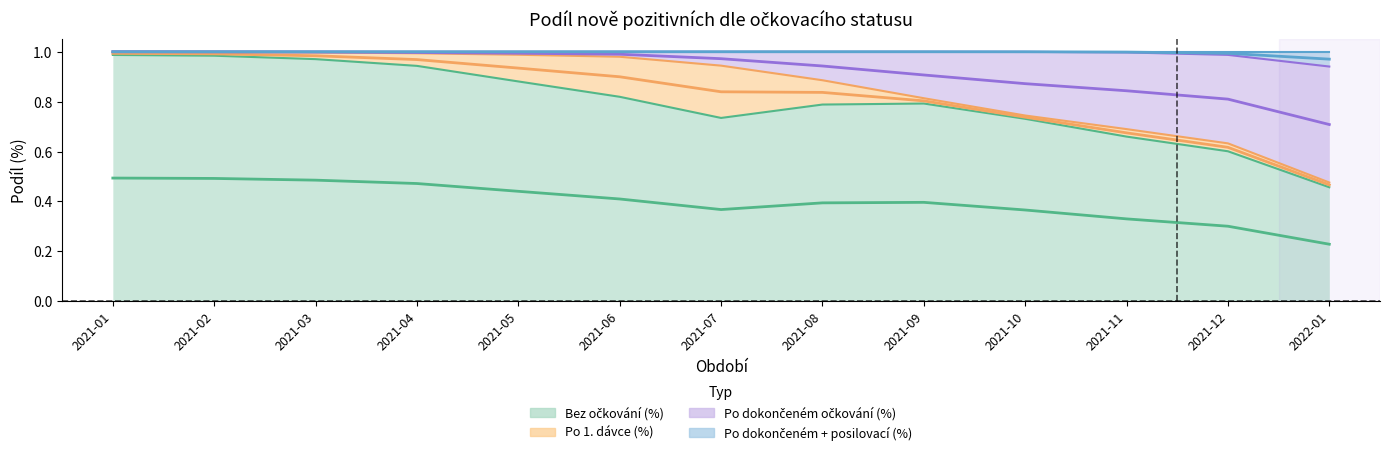

Which category has the highest value in the Po dokončeném + posilovací (%) series?

2021-01